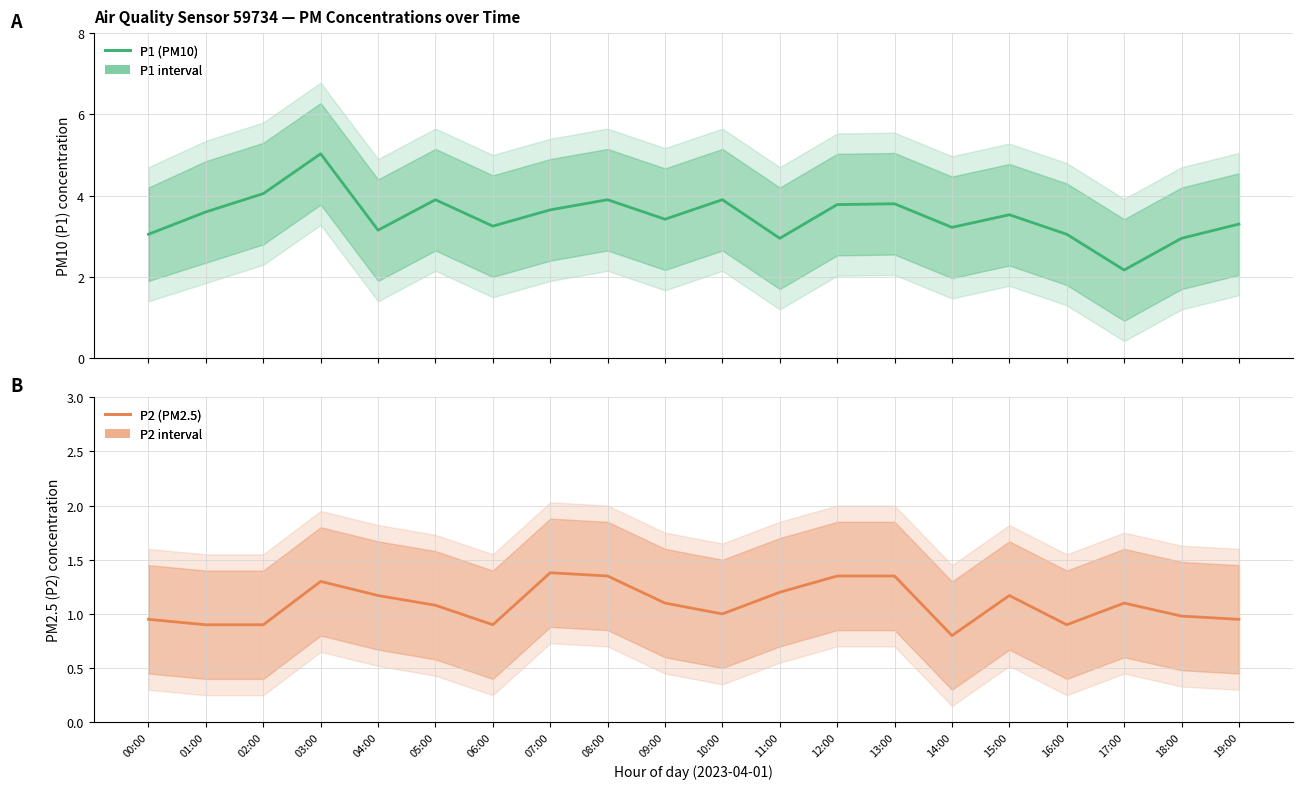

What is the value of the P2 (PM2.5) point at the 10th from the left?

1.1